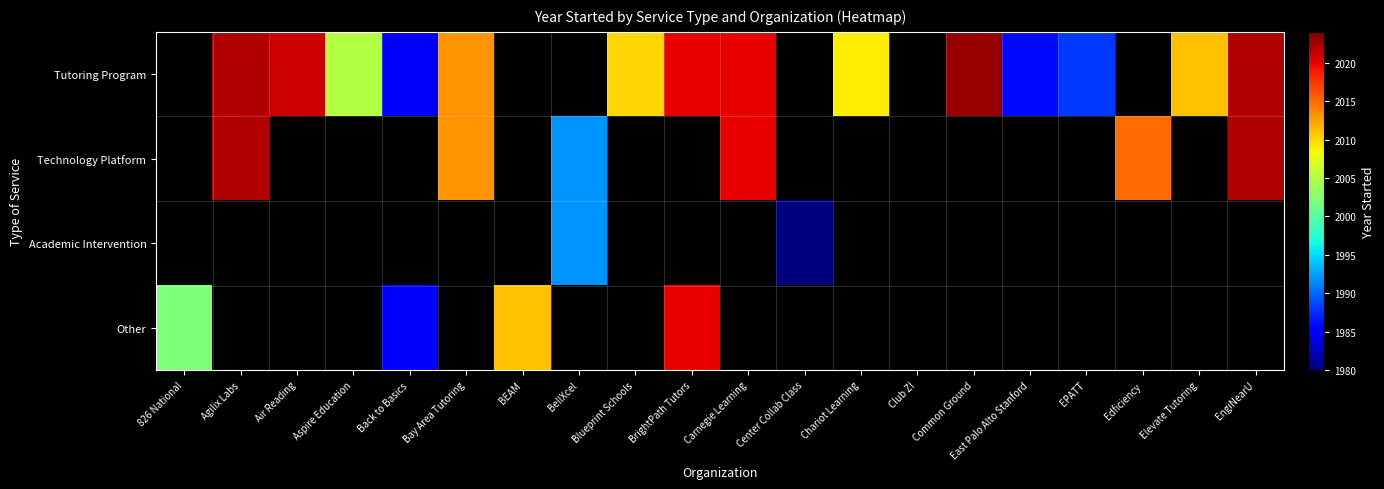

What is the difference between the highest and lowest values at EngiNearU?

2022